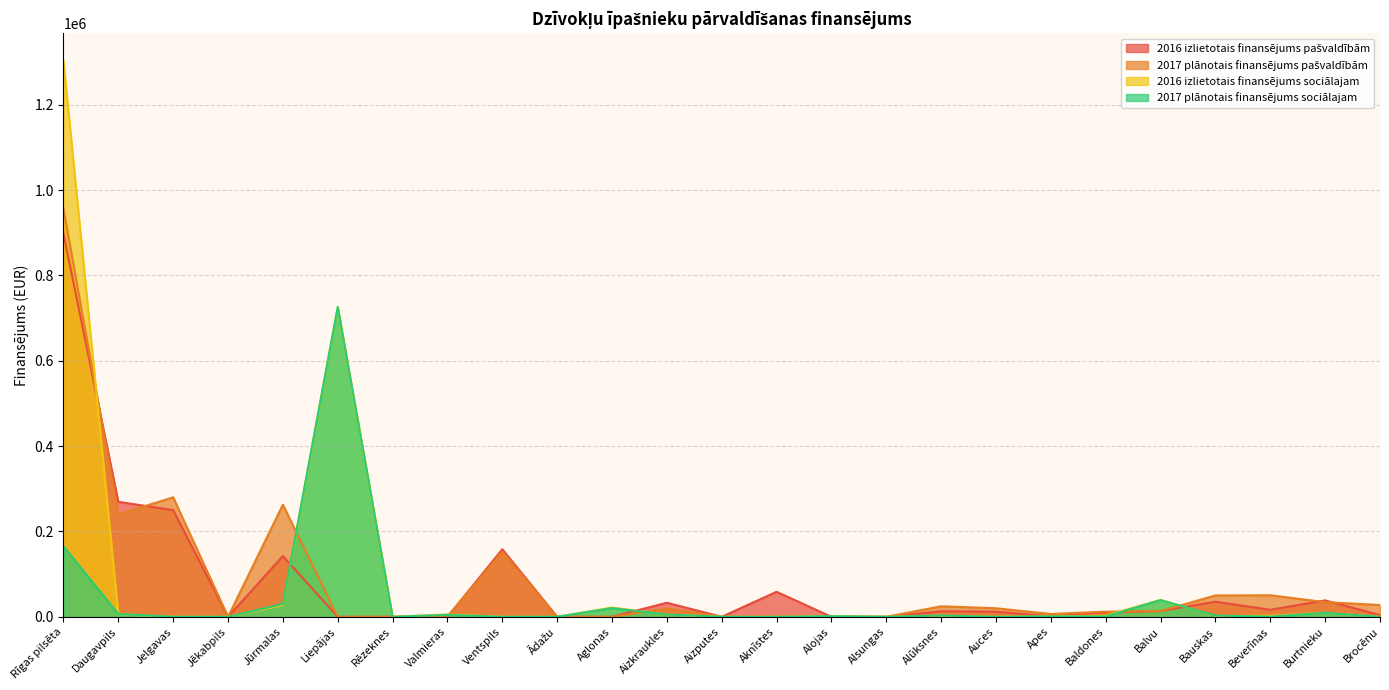

Is the value of 2016 izlietotais finansējums pašvaldībām at Aglonas greater than the value of 2017 plānotais finansējums sociālajam at Auces?

No